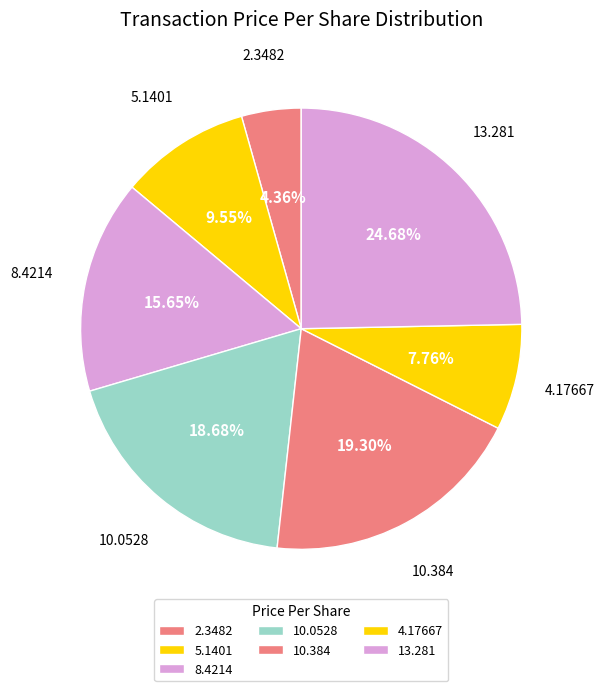

To the nearest percent, what is the average slice percentage?

14%